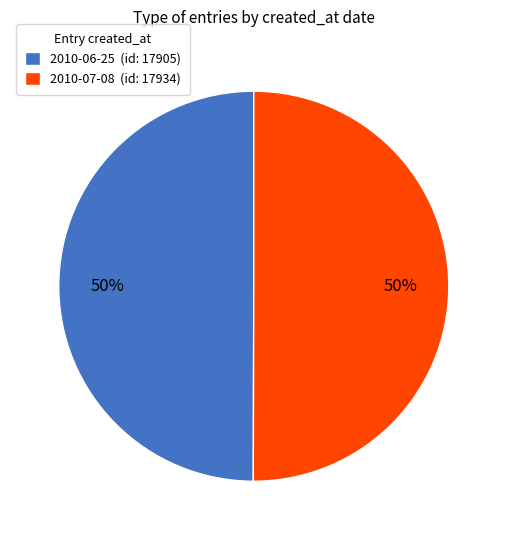

What percentage is the 2010-06-25 slice, to the nearest percent?

50%